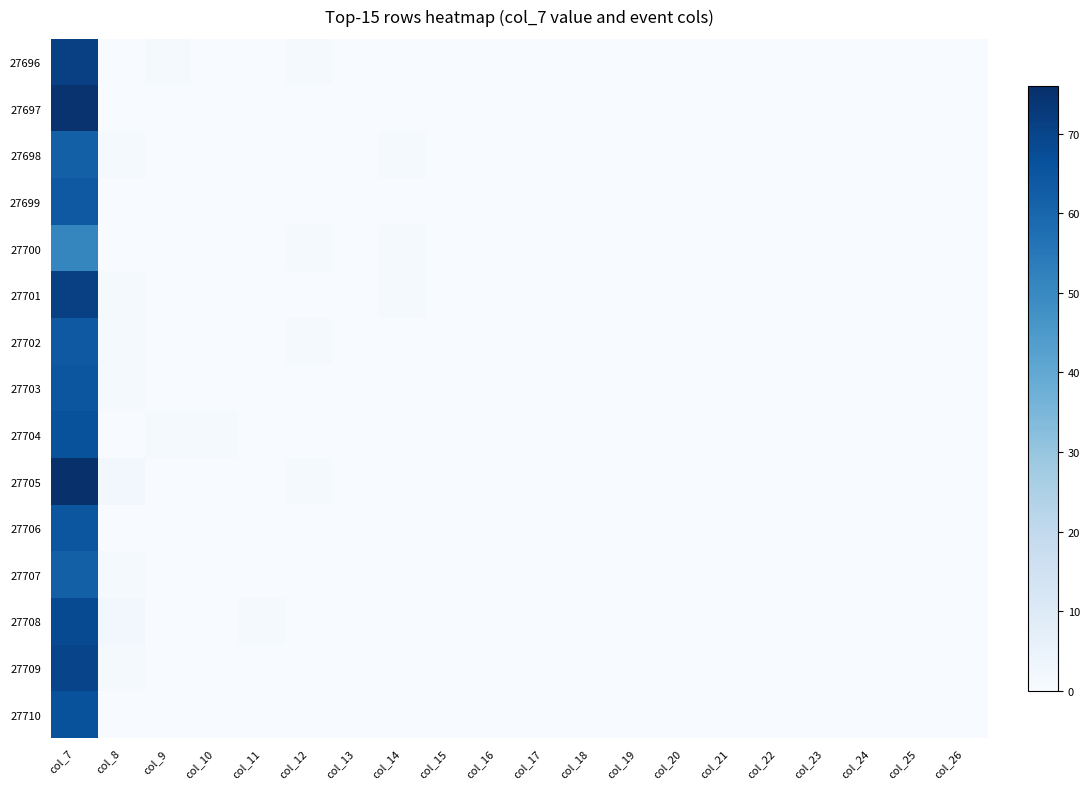

How many categories are shown in the chart?

20